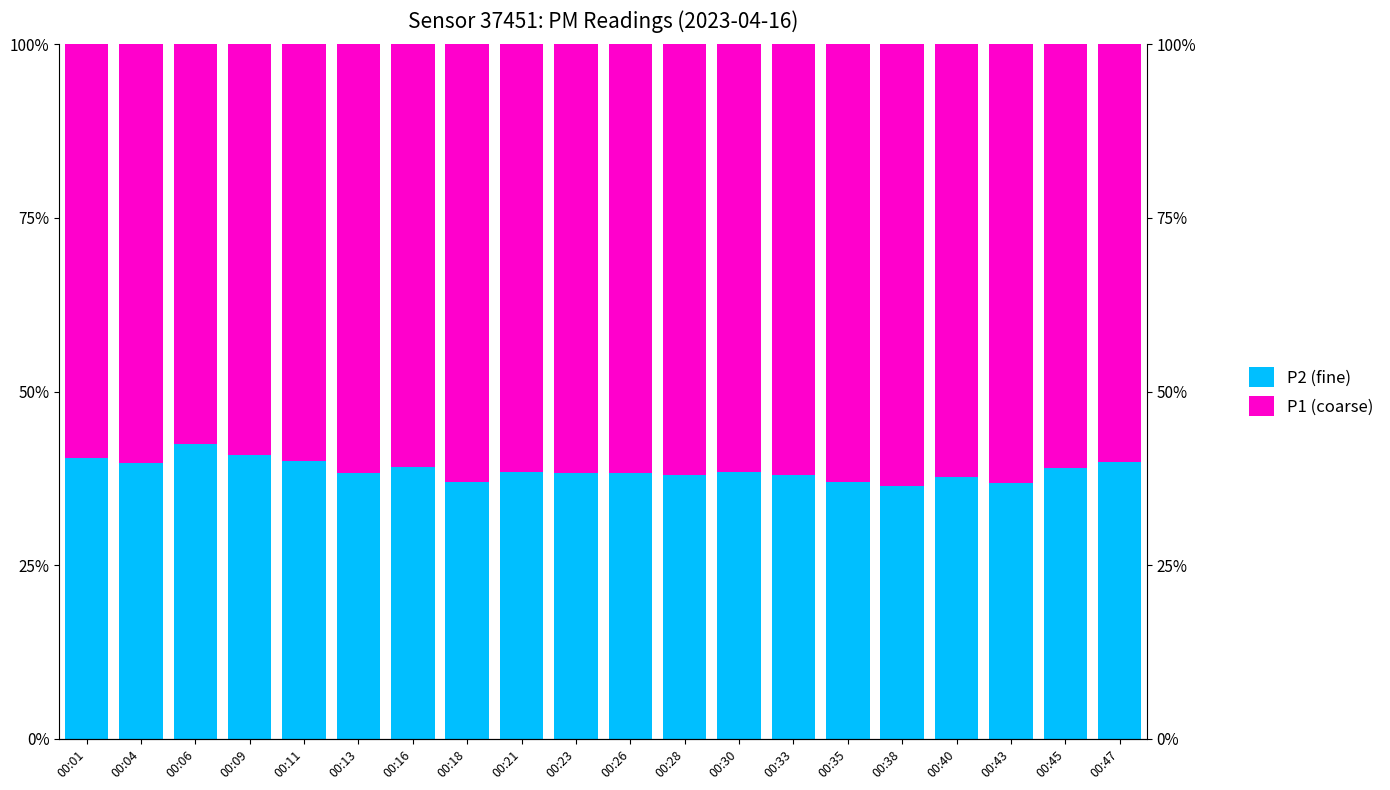

What is the minimum value for P1 (coarse)?

0.6